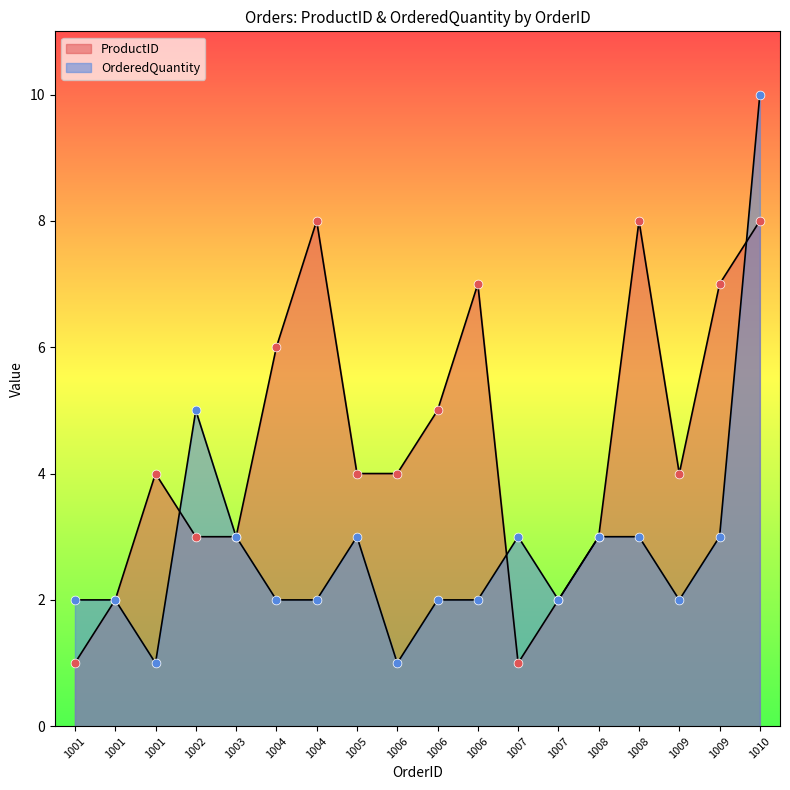

Which series has the largest Y range (max minus min)?

OrderedQuantity